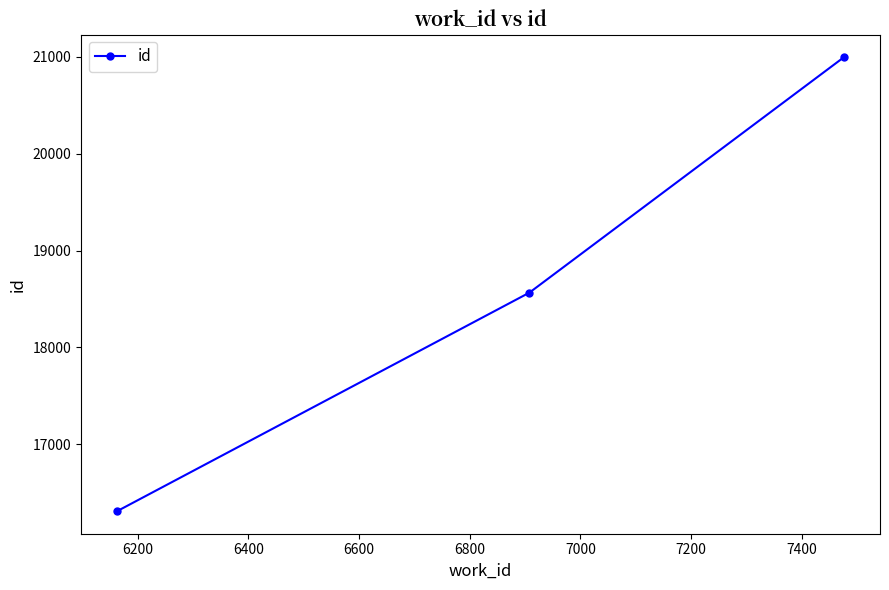

Reading left to right, list all the values displayed in this chart.

16311	18566	20994